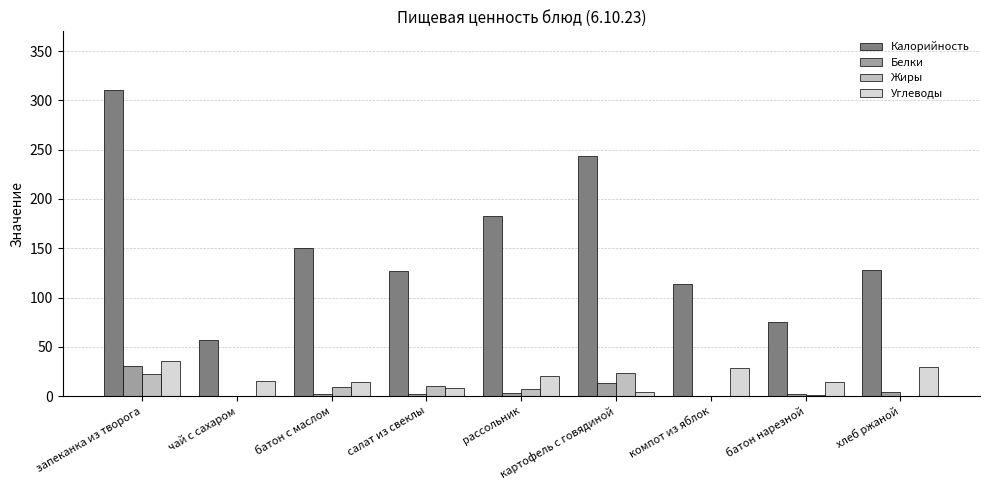

Is it true that Белки equals 13.4 at картофель с говядиной?

True